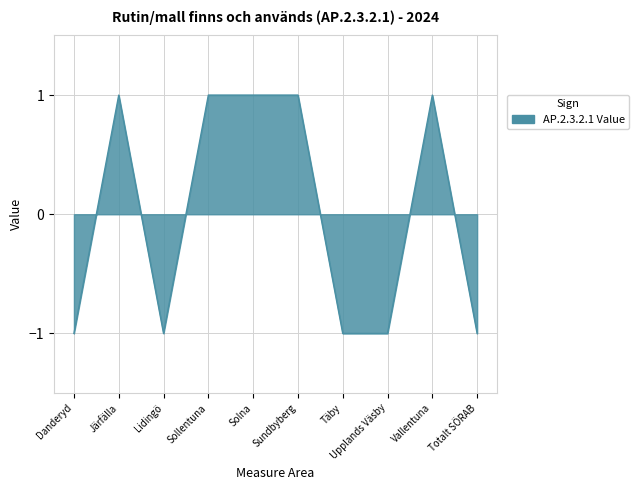

What is the maximum value shown in the chart?

1